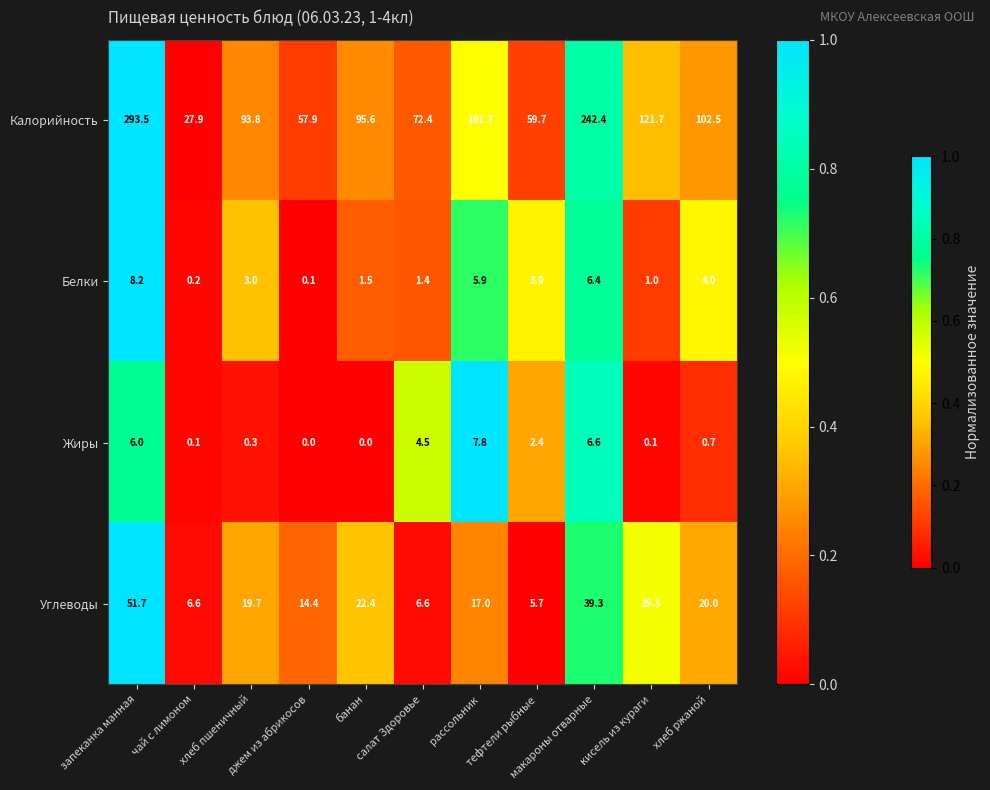

What is the difference between the maximum and second lowest values in the Белки series?

8.0